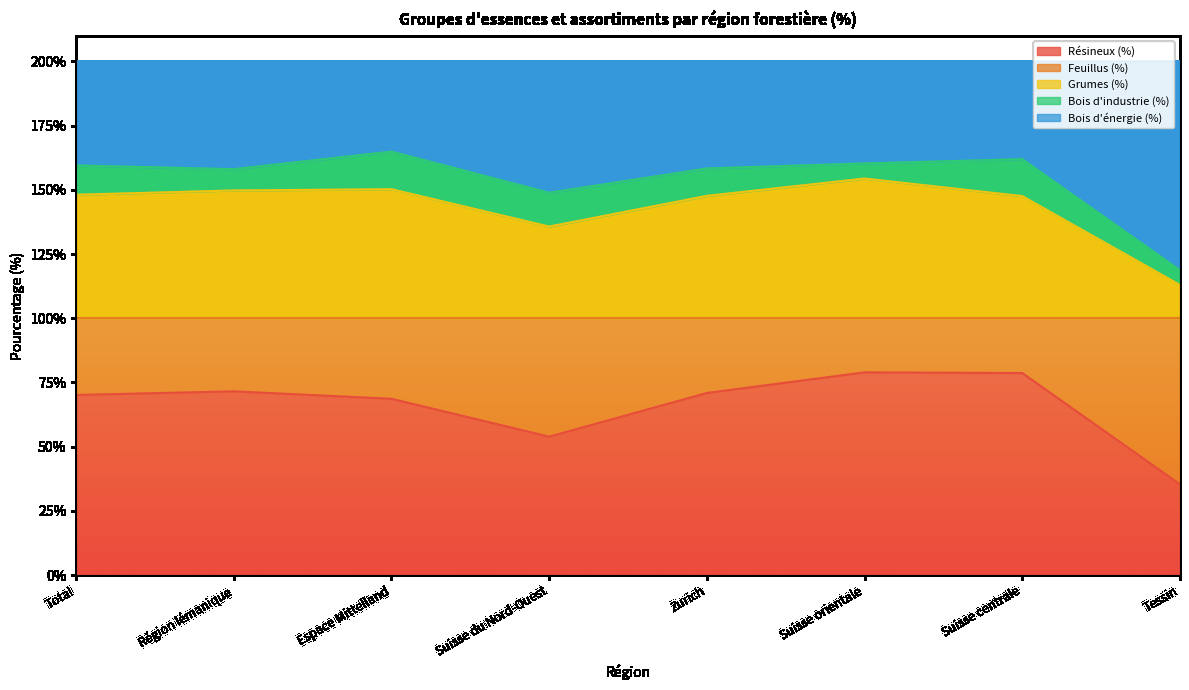

What is the lowest value of the Résineux (%) series?

35.3